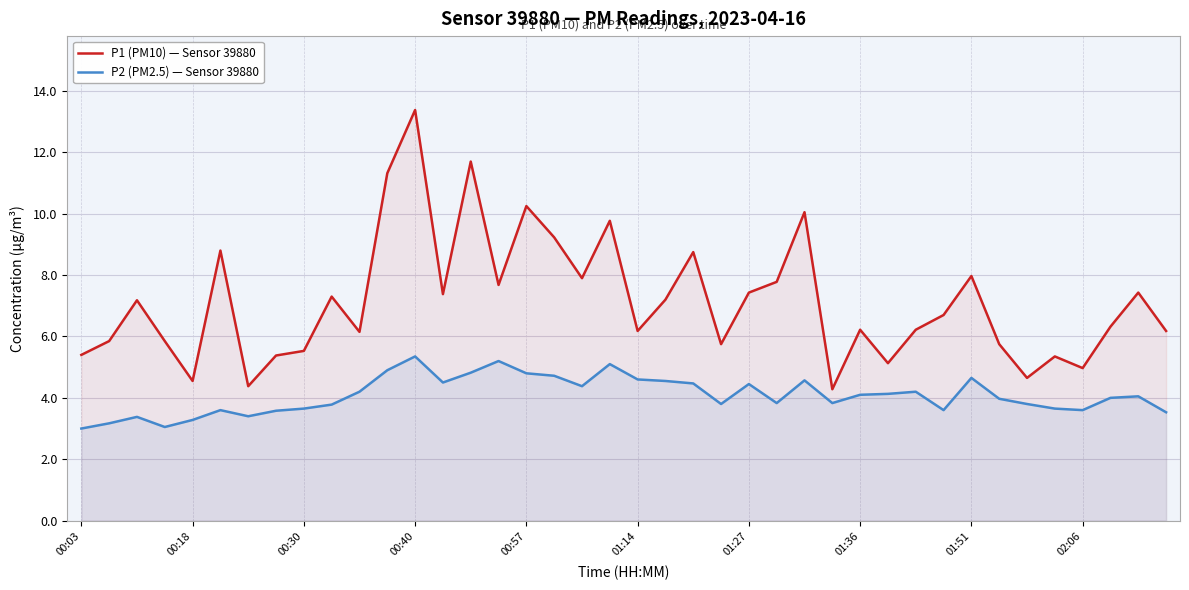

List the series in order of their overall mean, highest first.

P1 (PM10) — Sensor 39880, P2 (PM2.5) — Sensor 39880